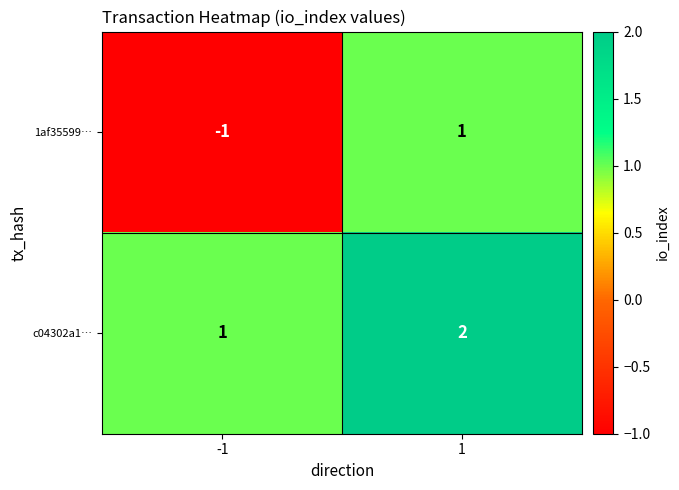

The value of c04302a1… at -1 is 1. True or false?

True